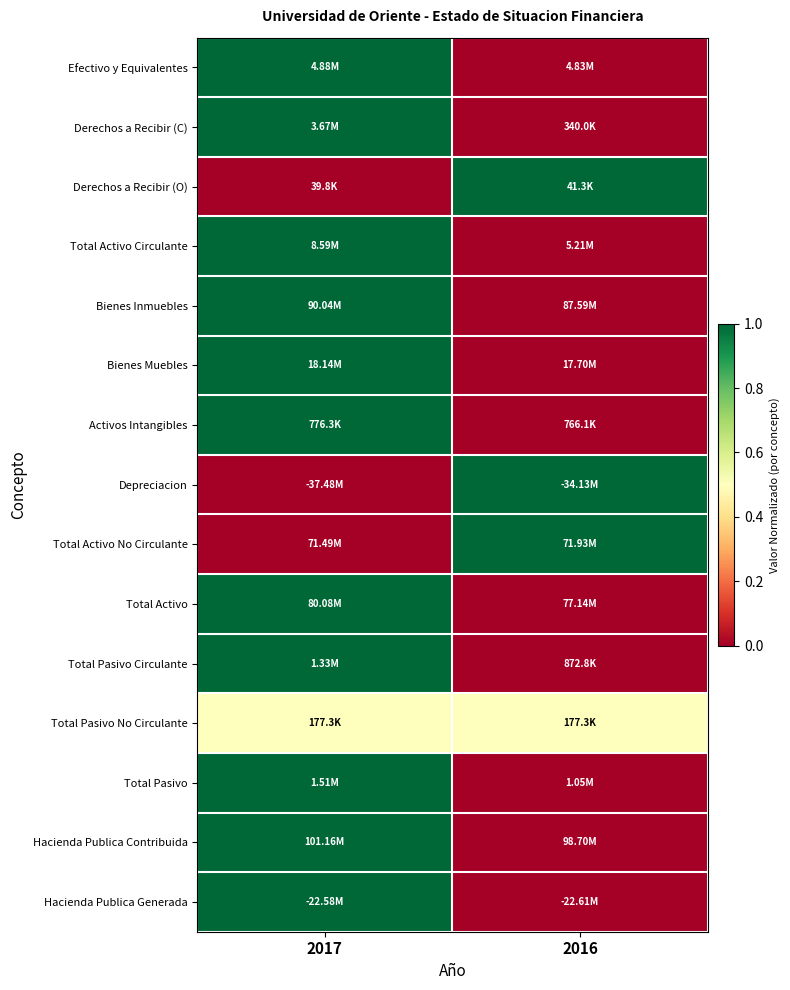

What is the total value across all series at 2017?

11.5